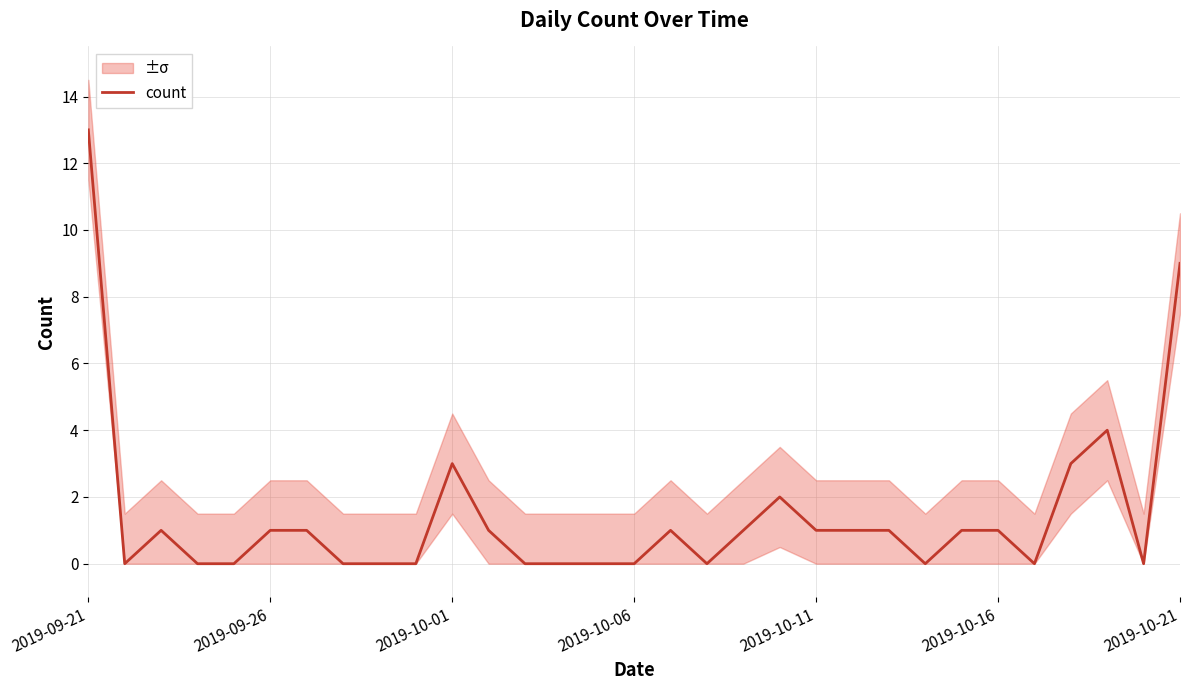

What is the difference between the second highest and minimum values?

9